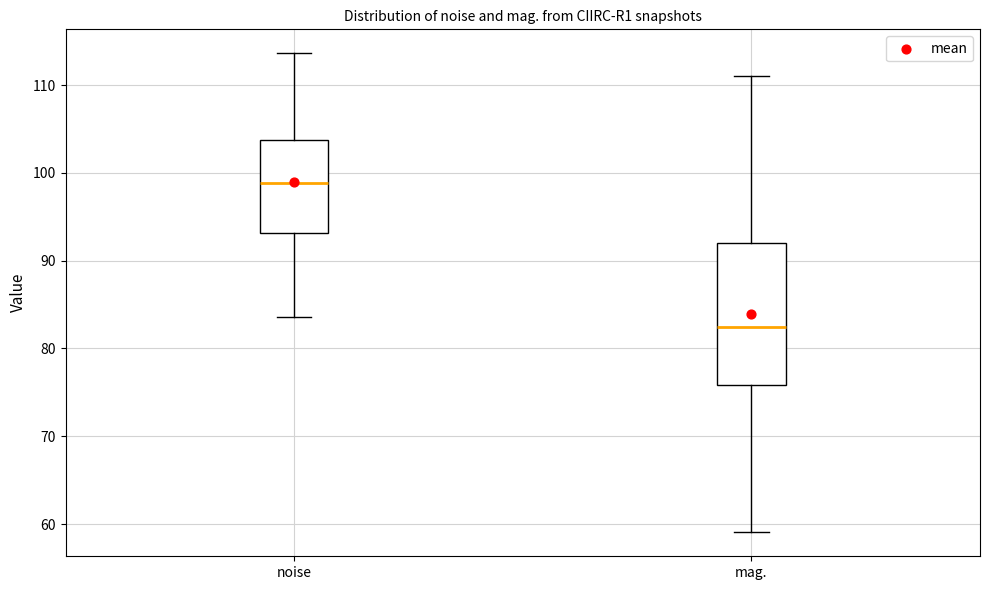

Which box is the tallest, from its lower edge to its upper edge?

mag.